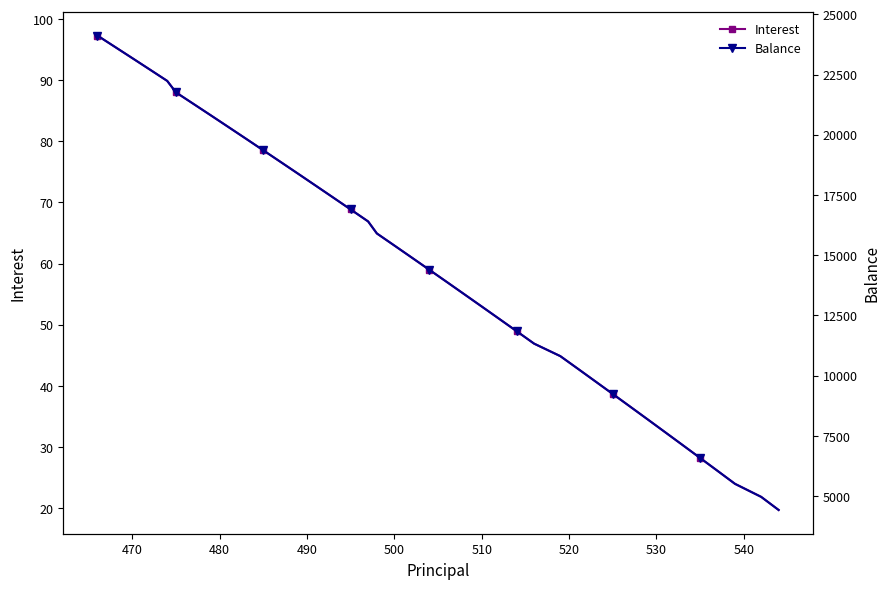

Which series has the largest total across all categories?

Balance